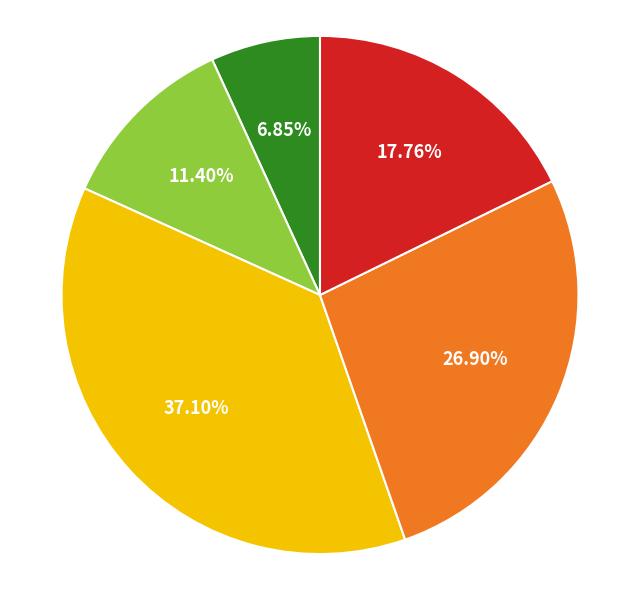

Count the number of slices in the pie.

5